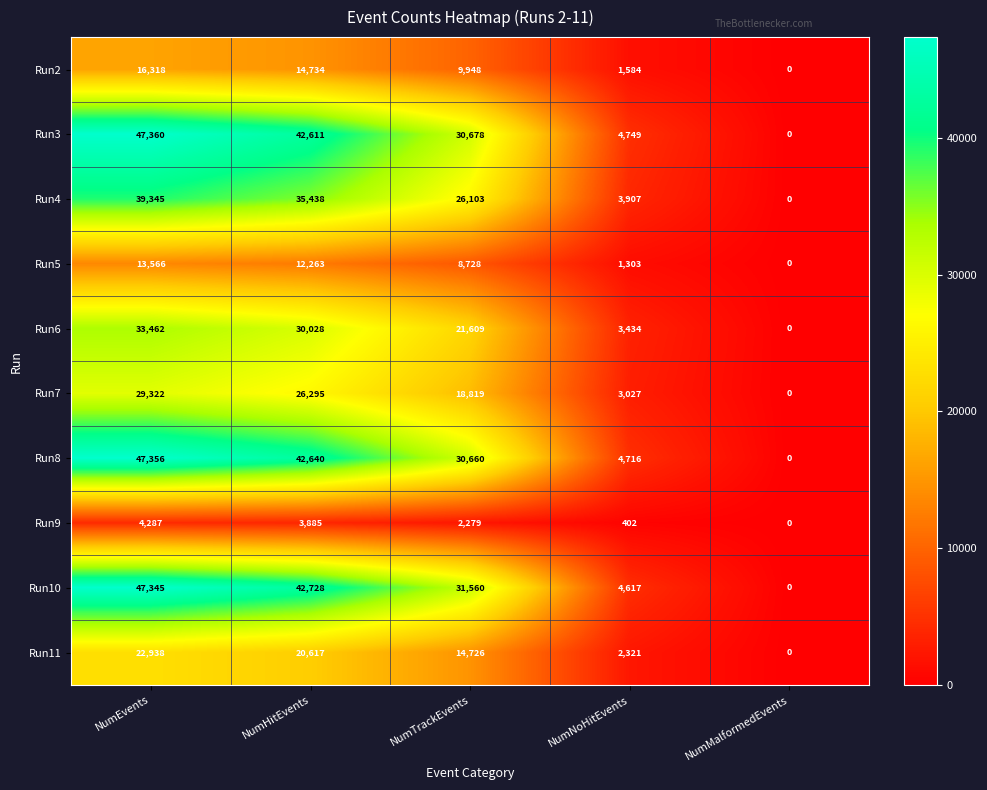

How many series are shown in this chart?

10